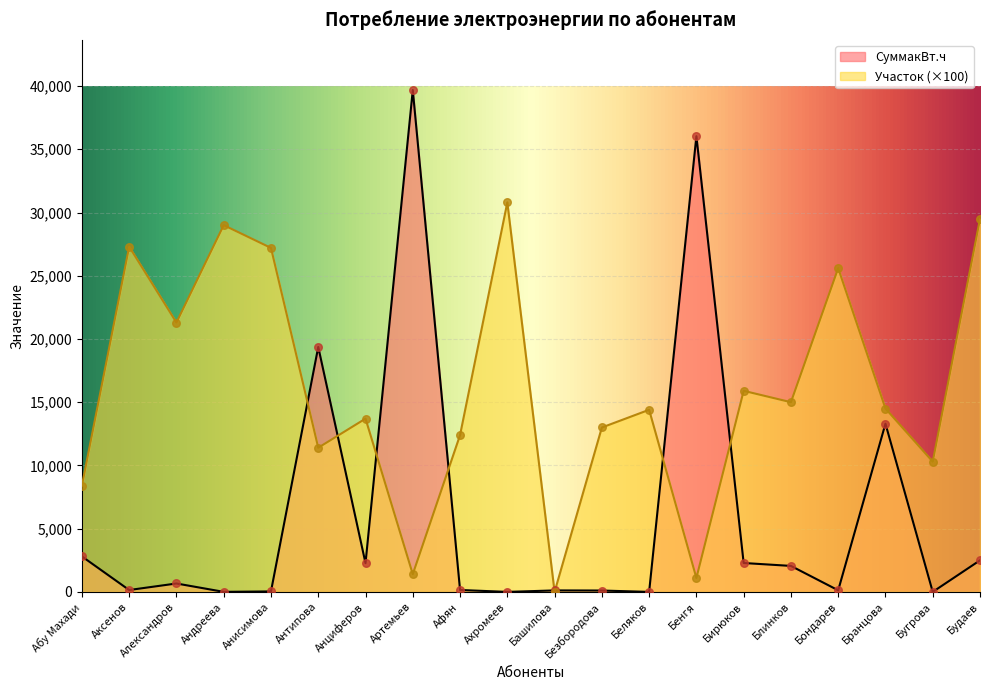

Which series has the largest total across all categories?

Участок (×100)